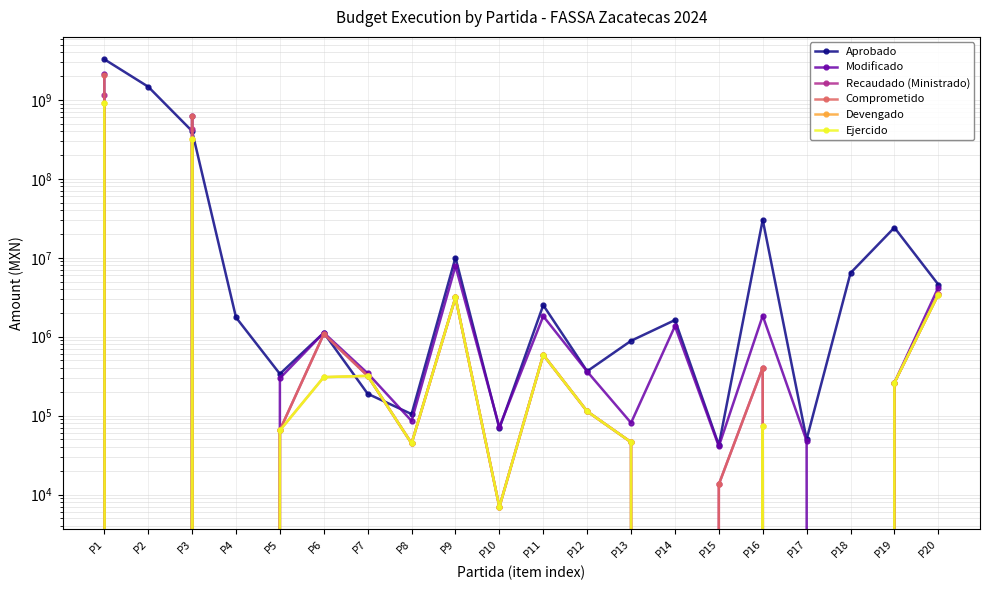

How many lines are shown in the chart?

6